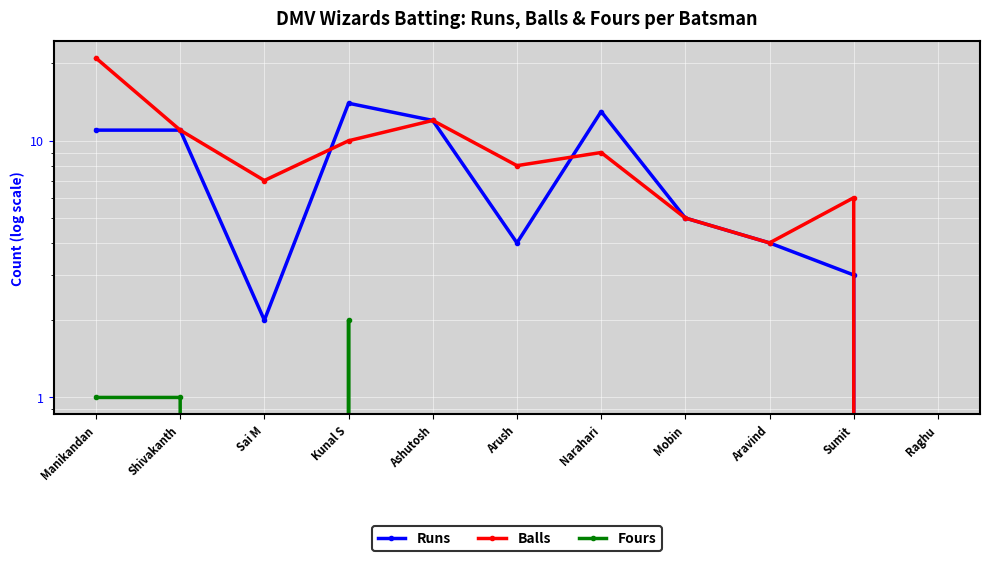

Between which two adjacent categories do Balls and Runs first intersect?

Sai M and Kunal S